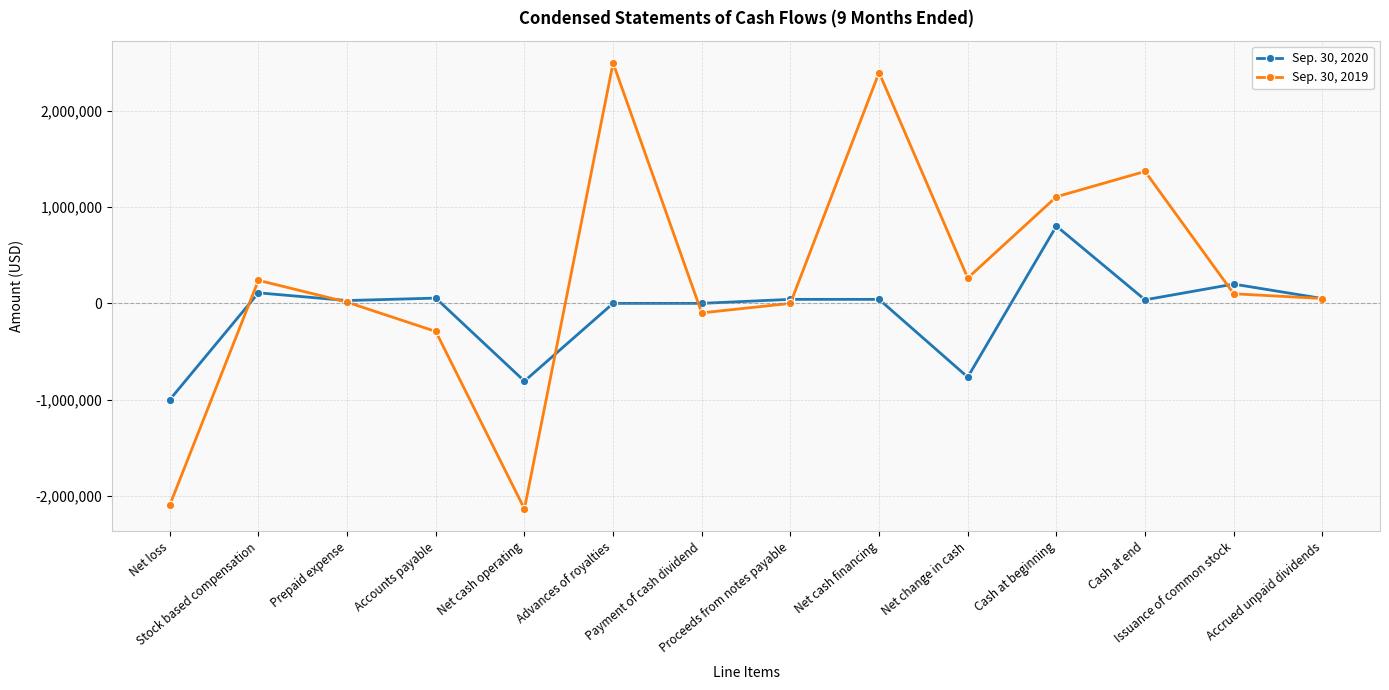

Does the chart have visible grid lines?

Yes